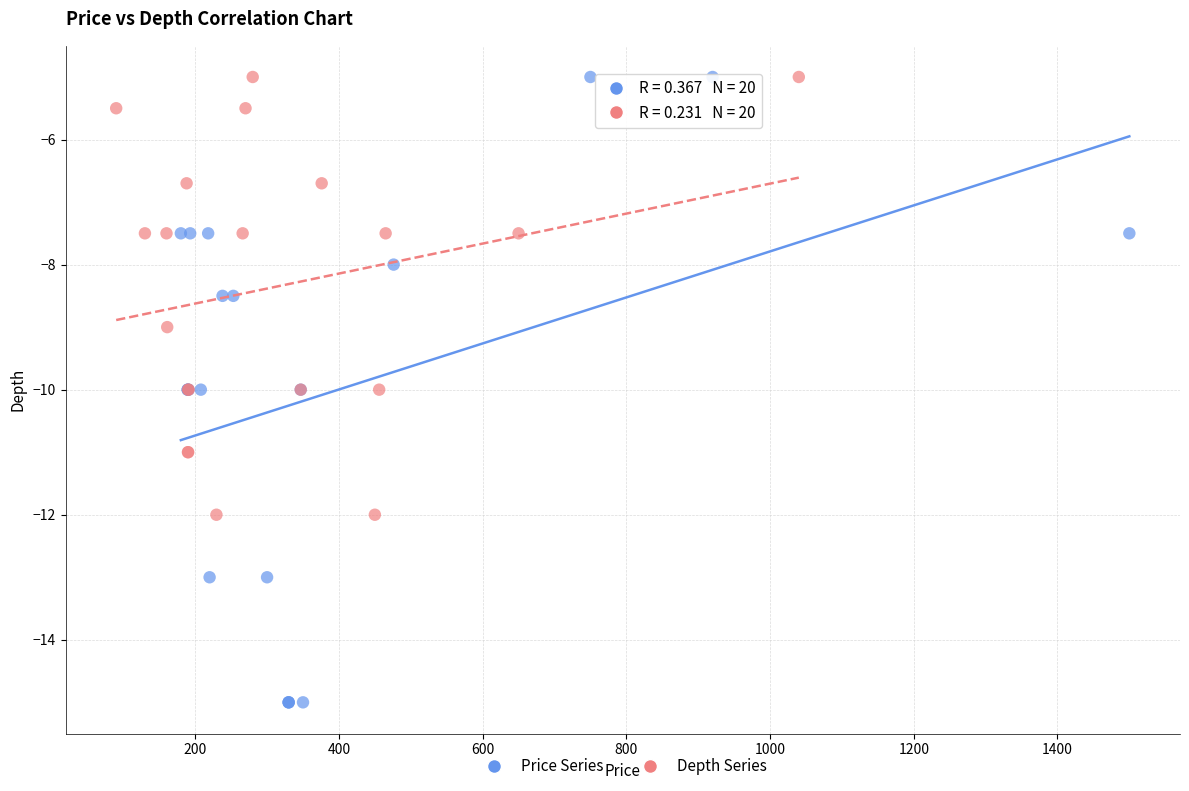

Which series has the widest spread of Y values?

Price Series